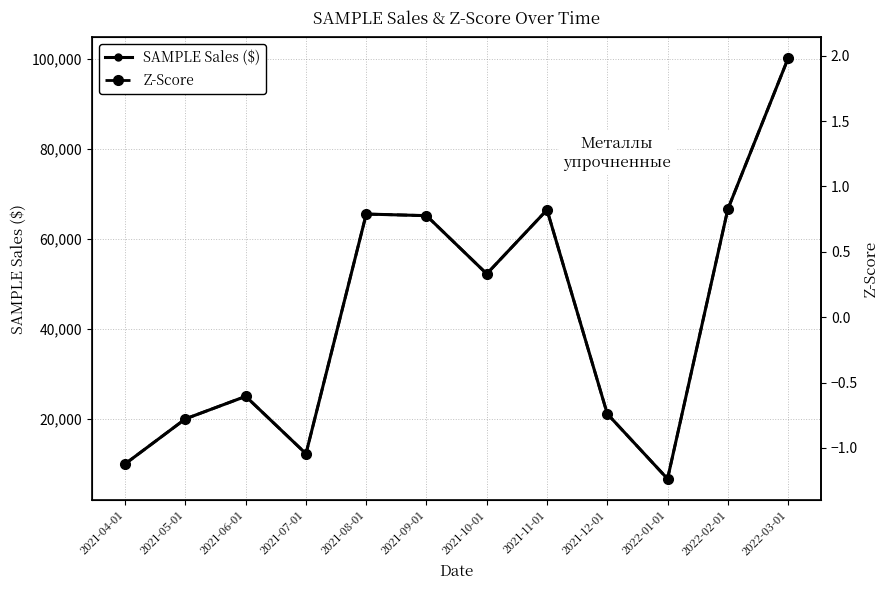

What are all the series names shown in the legend?

SAMPLE Sales ($), Z-Score